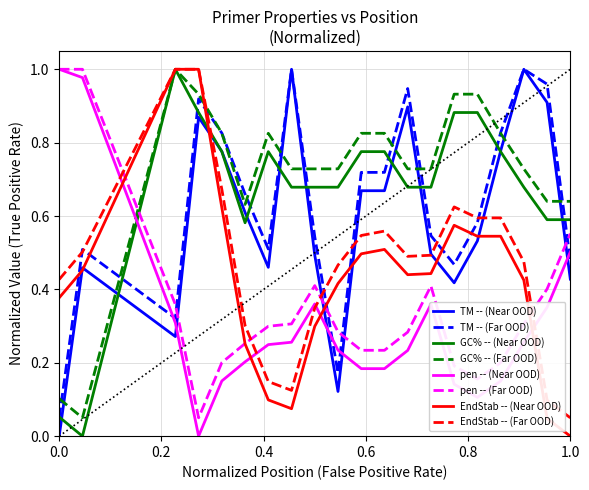

Which series ends up on top after the final intersection of GC% -- (Near OOD) and pen -- (Far OOD)?

GC% -- (Near OOD)